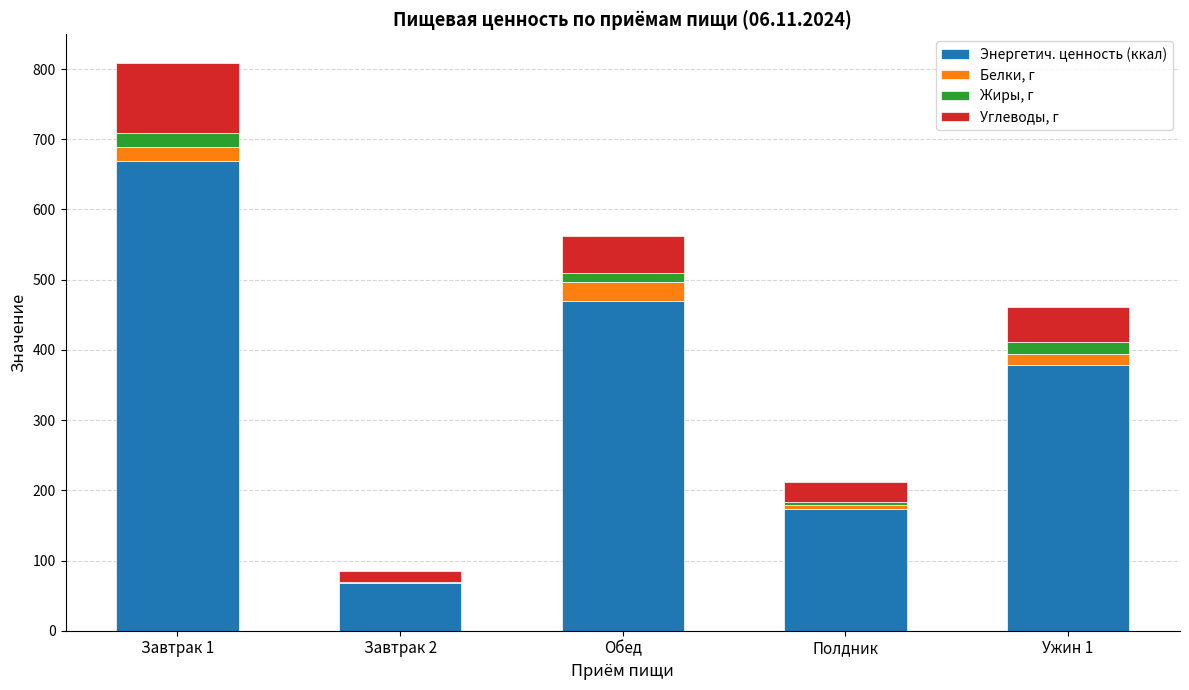

How many series are shown in this chart?

4